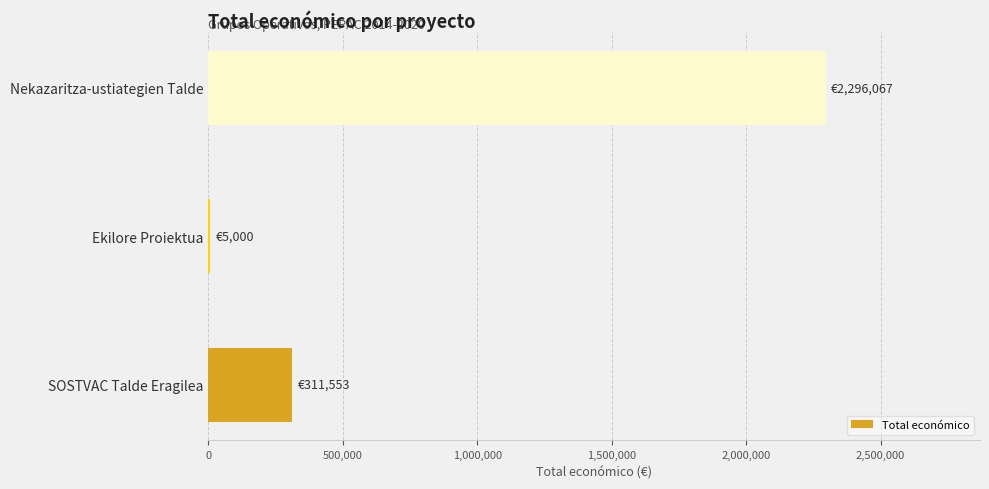

True or false: the data shows 152336 at SOSTVAC Talde Eragilea.

False